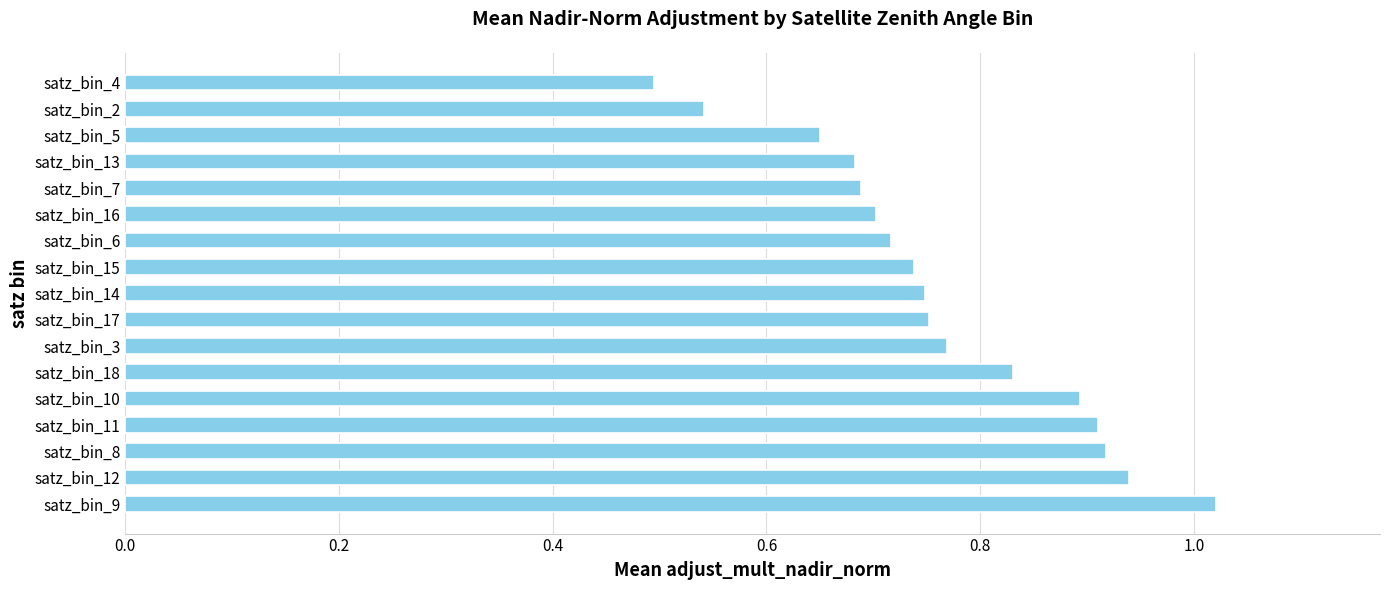

How many distinct data groups are displayed?

1